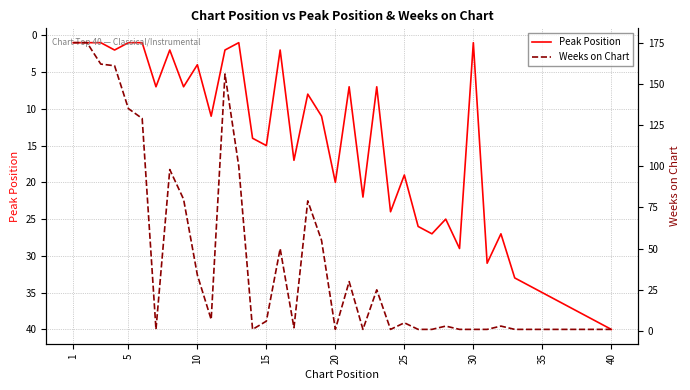

At which label does Peak Position reach its peak?

40